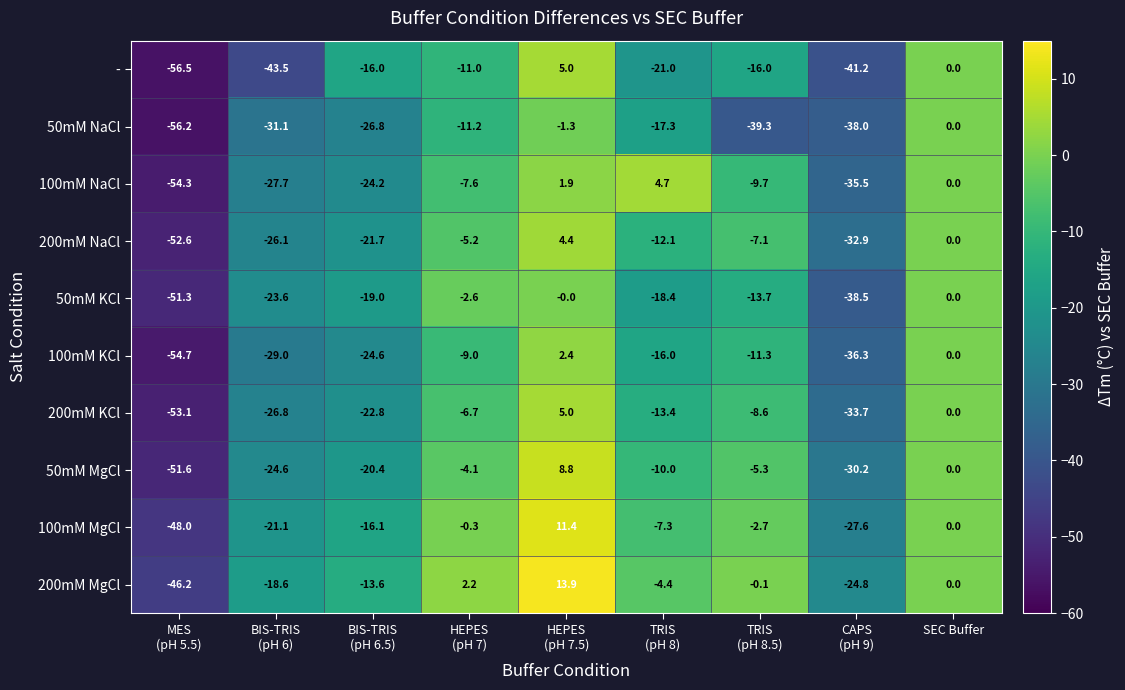

What is the greatest value displayed?

13.9